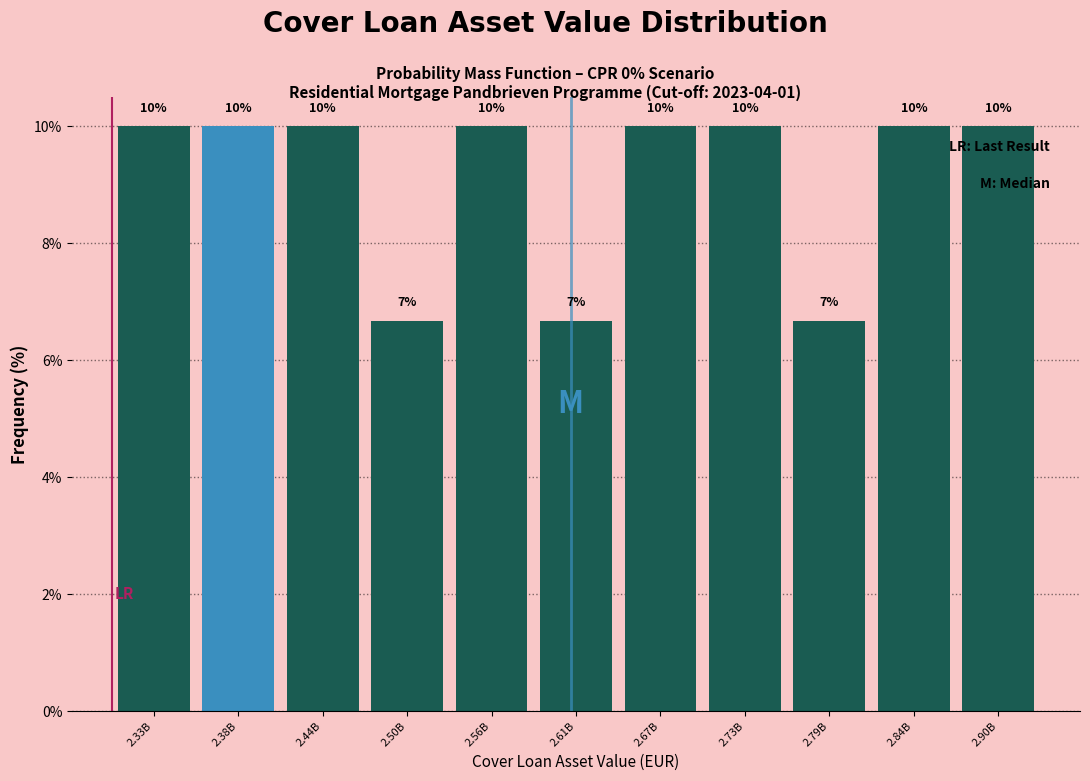

What is the ratio of the value at 2.44B to the value at 2.67B?

1.0